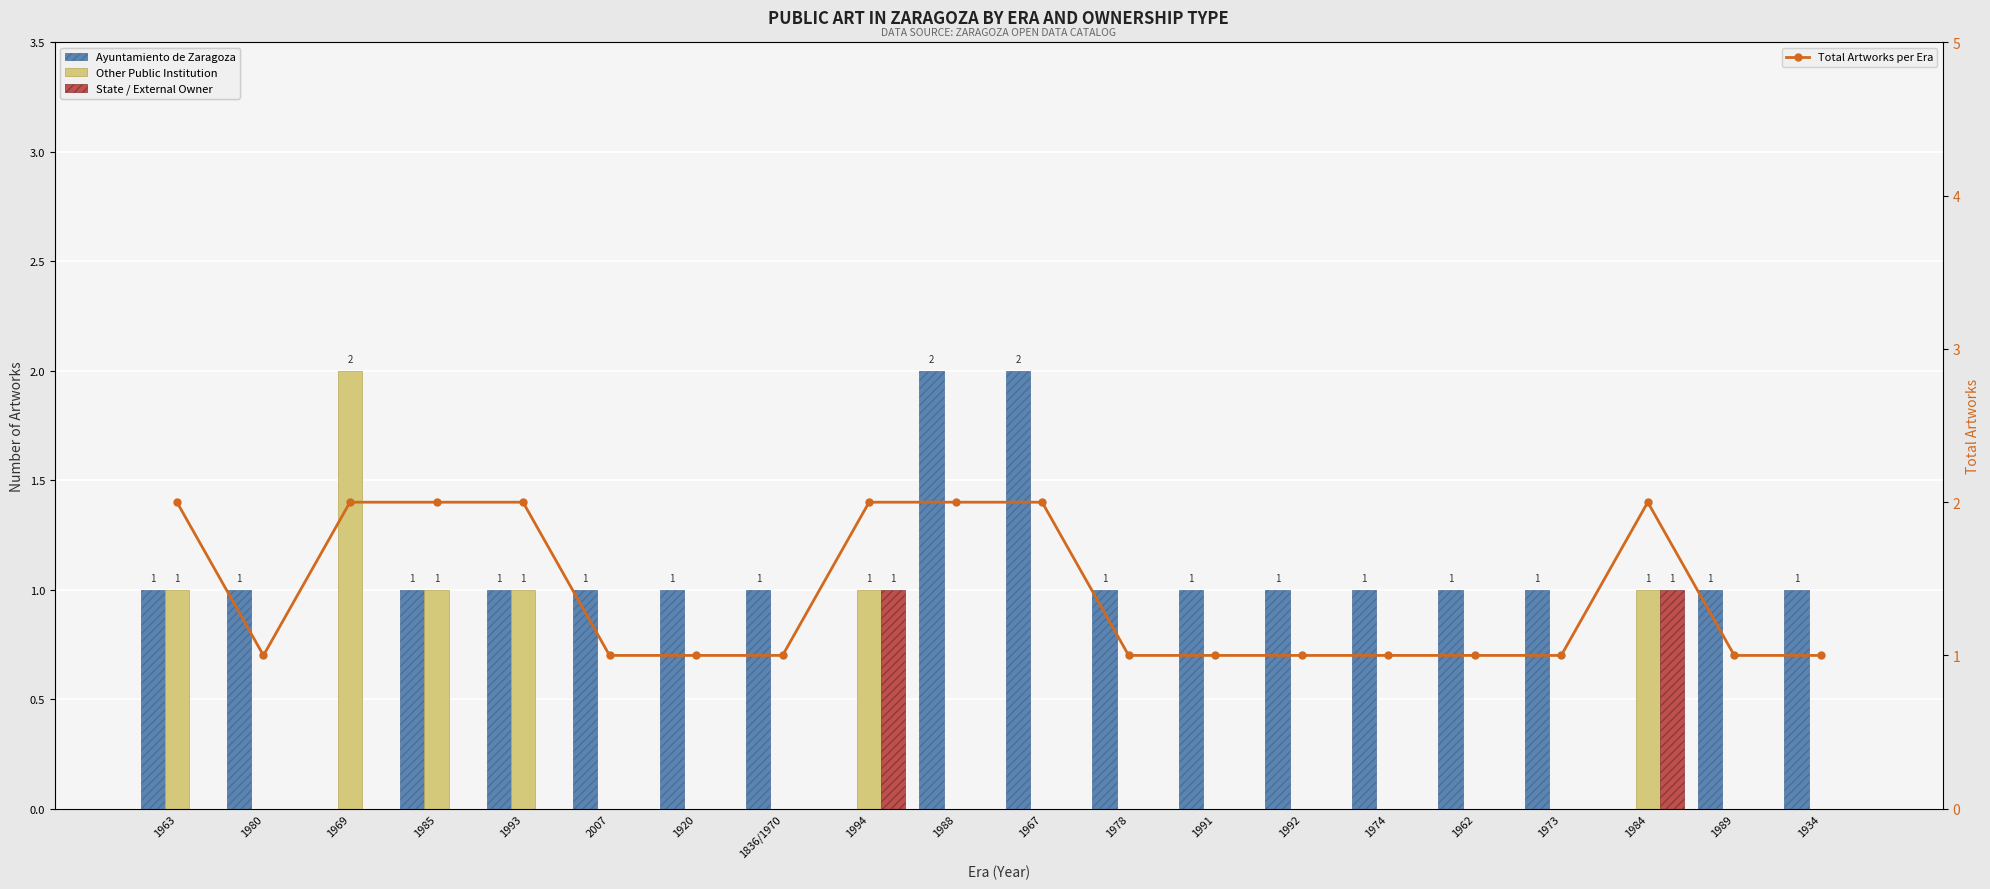

Which category has the highest value across all series?

1988